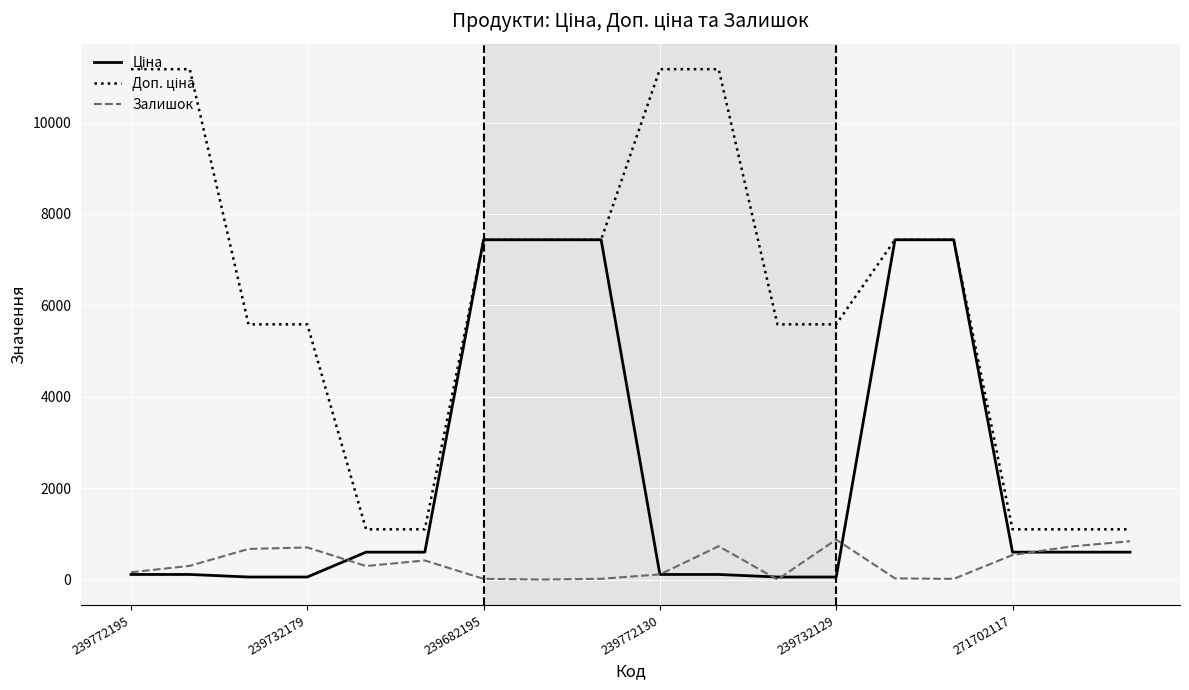

Is this an area chart (filled region under the line)?

No